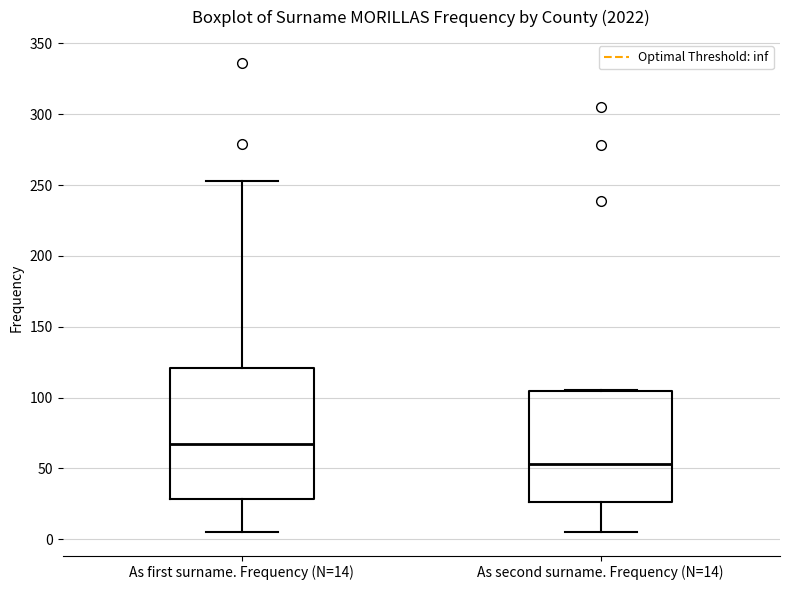

Reading left to right, read every box against the y-axis: the position of its median line, the range the box covers, and the ends of its whiskers. The values are not printed on the chart, so give them approximately, as read against the axis.

As first surname. Frequency (N=14): median 65, box 30 to 120, whiskers 5 to 255
As second surname. Frequency (N=14): median 55, box 25 to 105, whiskers 5 to 105